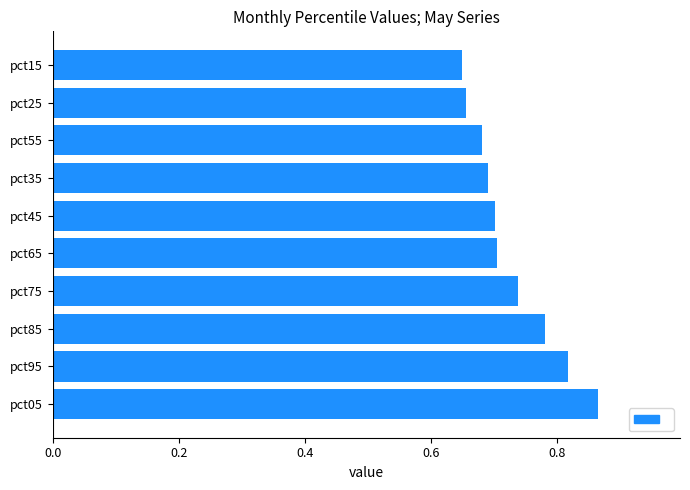

What is the difference between the maximum and minimum values?

0.2